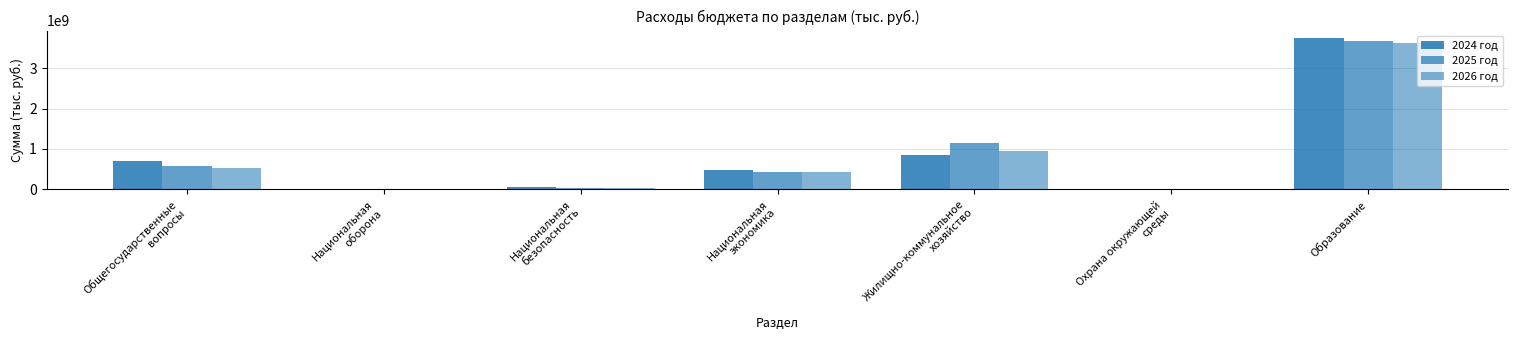

Rank the series at Образование from lowest to highest value.

2026 год, 2025 год, 2024 год